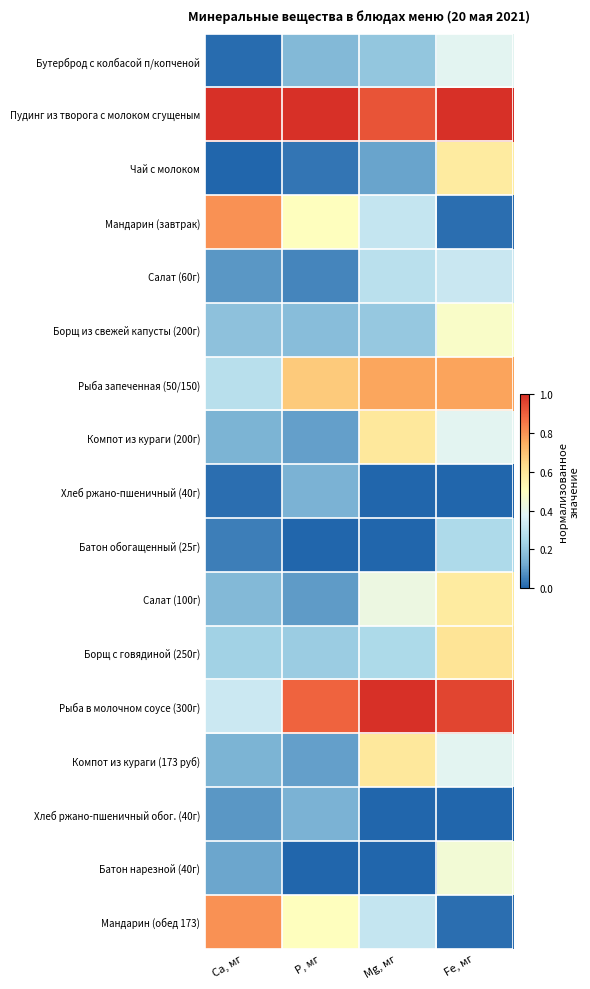

At which category is the sum across all series the highest?

Fe, мг